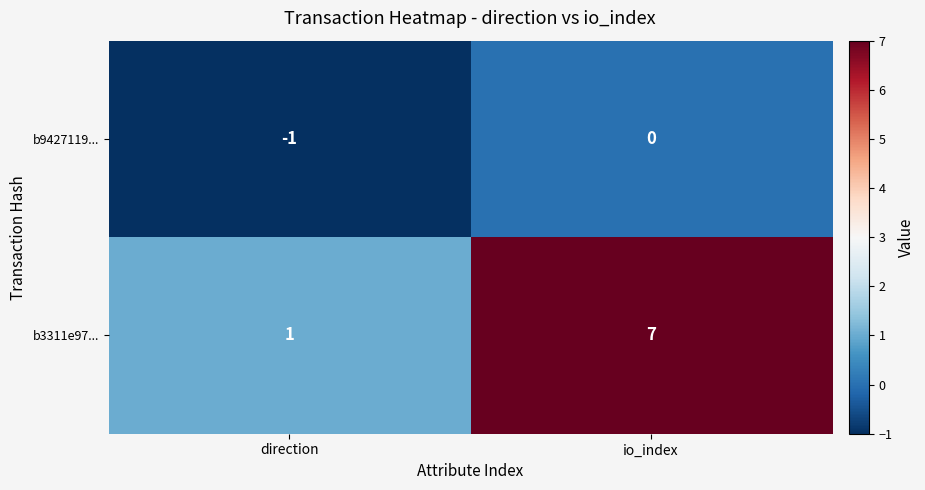

What is the greatest value displayed?

7